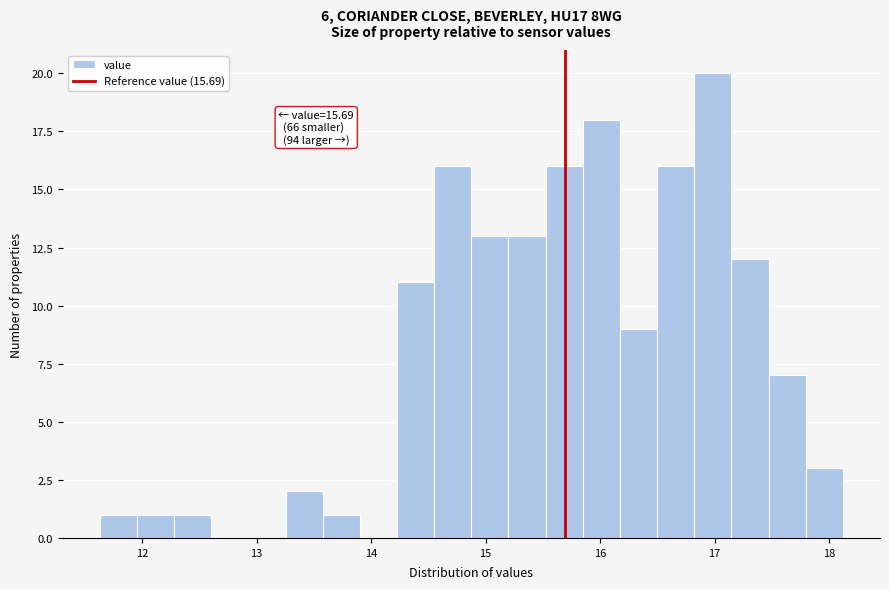

Read against the x-axis, roughly where is the centre of the tallest bar?

17.0